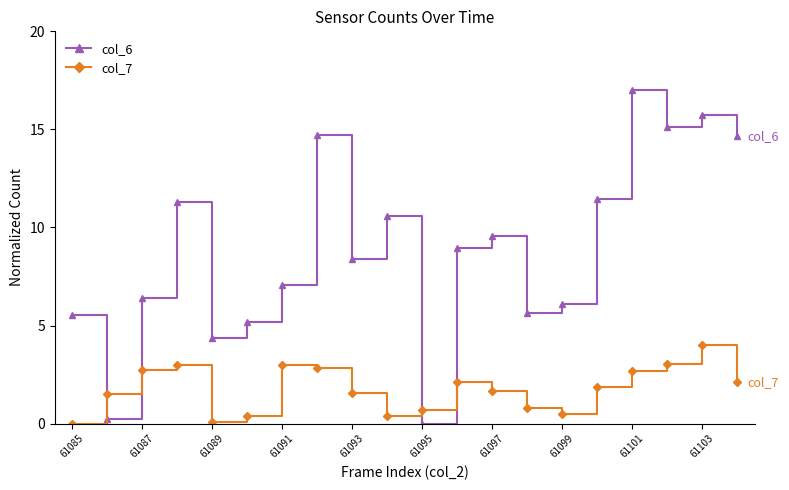

True or false: col_7 has more than 0 points higher than both neighbors.

True